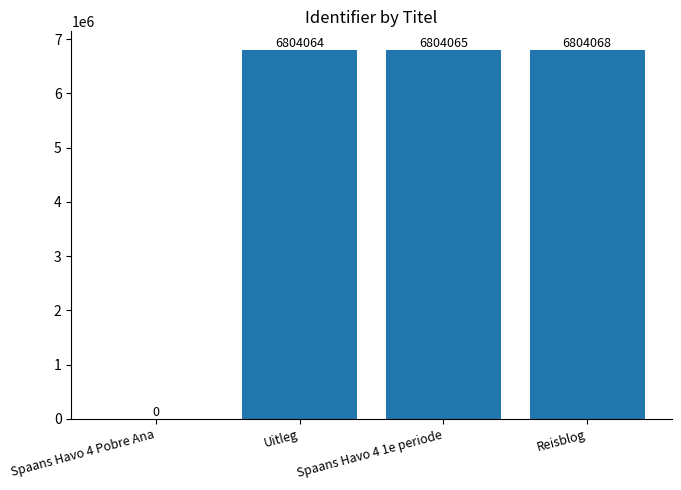

What is the average value?

5103049